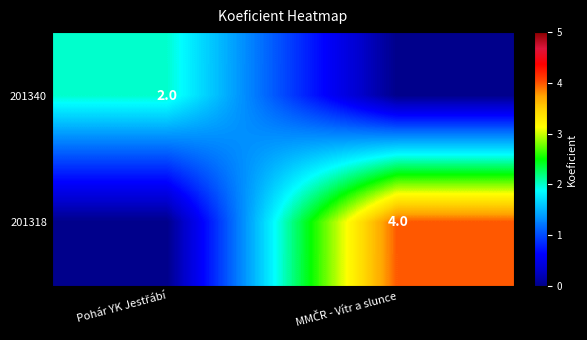

What is the maximum value shown in the chart?

4